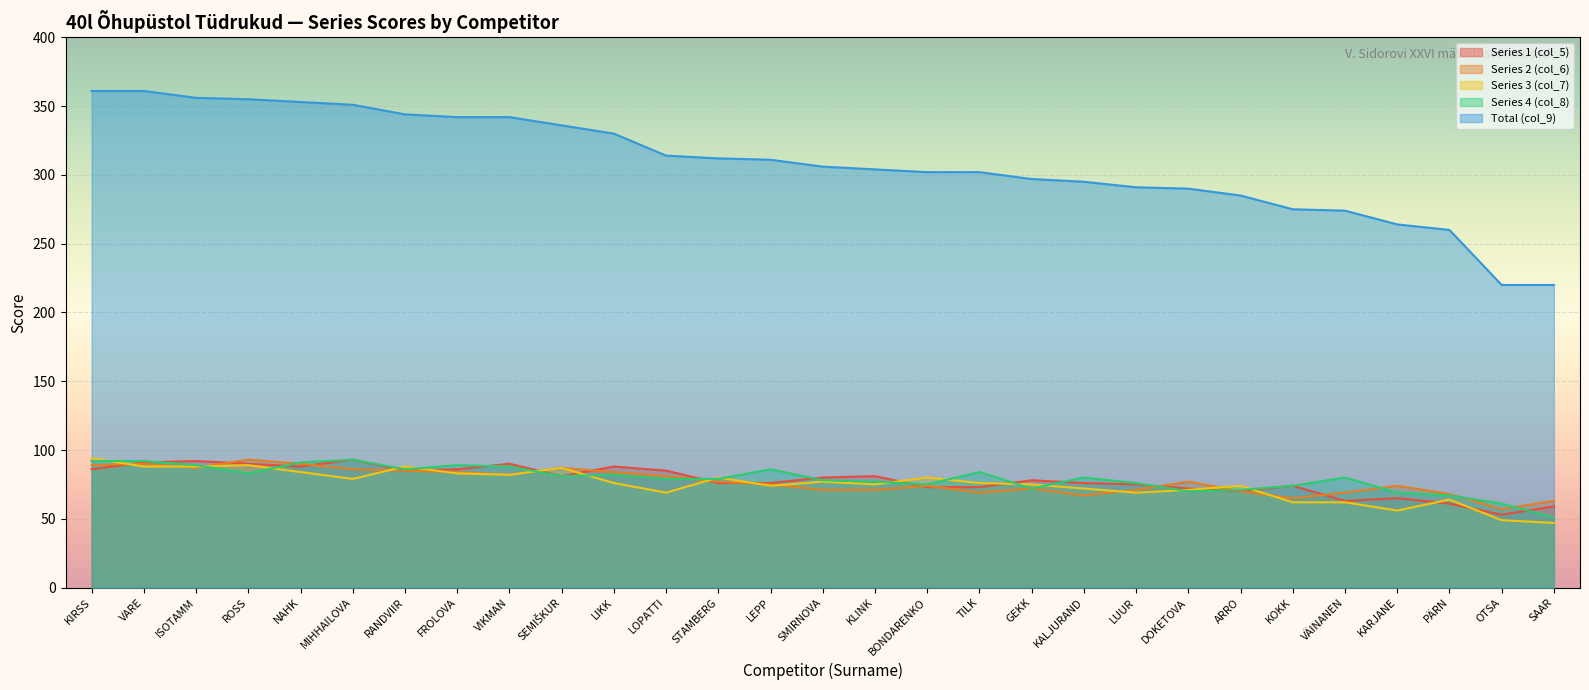

At which category does Series 2 (col_6) reach its first local valley?

ISOTAMM